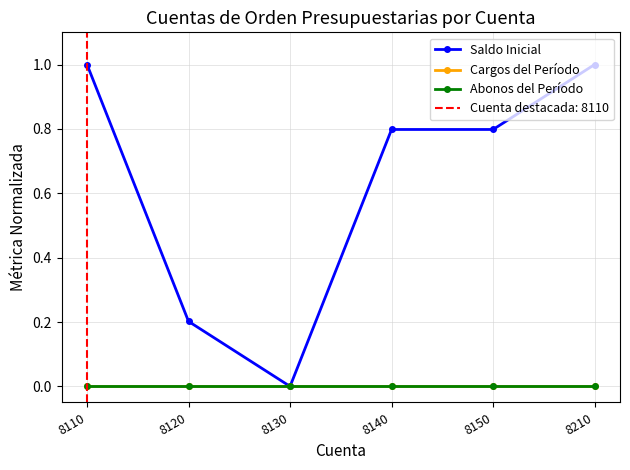

Is it true that Saldo Inicial equals -0.6 at 8130?

False